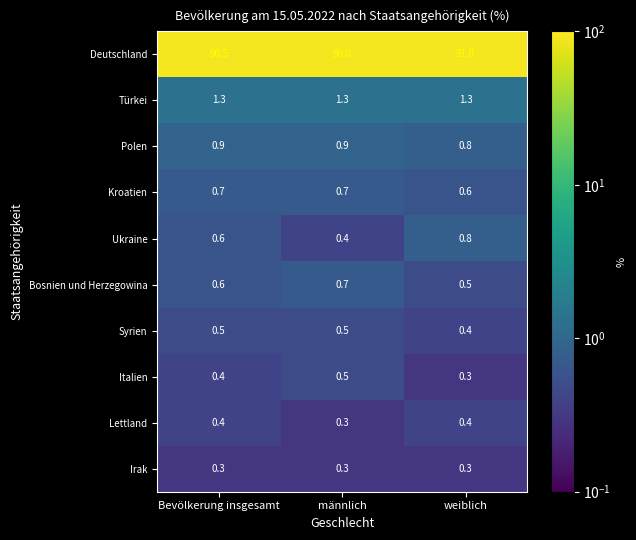

What is the difference between the Bosnien und Herzegowina values at weiblich and Bevölkerung insgesamt?

0.1